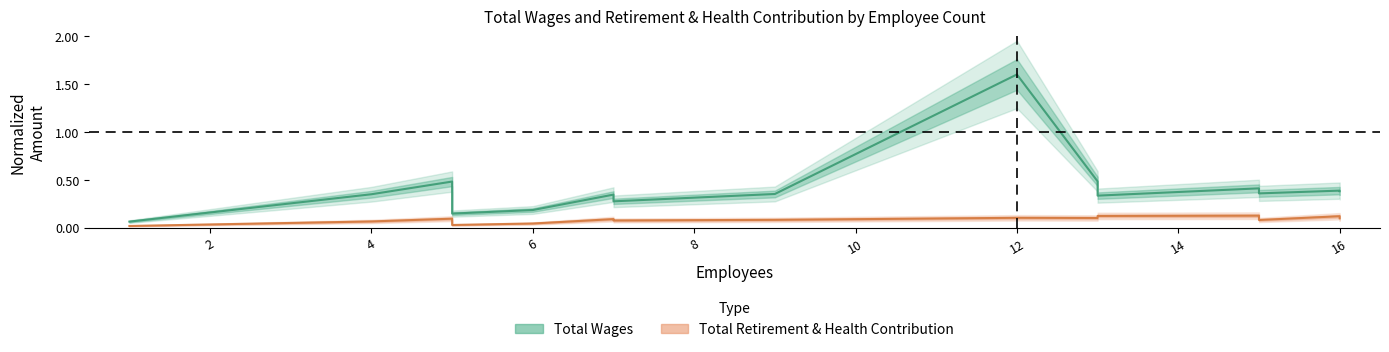

What is the value of the Total Wages point at the 8th from the left?

0.4